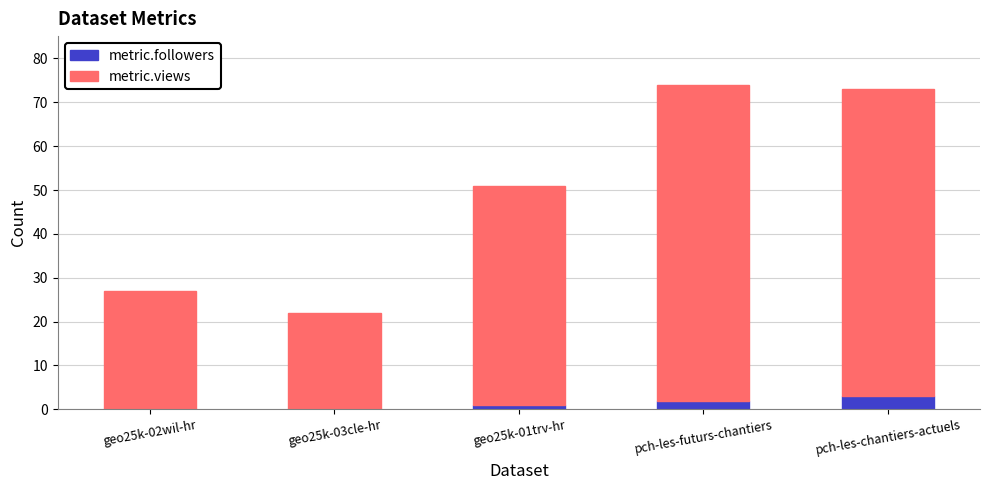

What is the highest value of the metric.followers series?

3